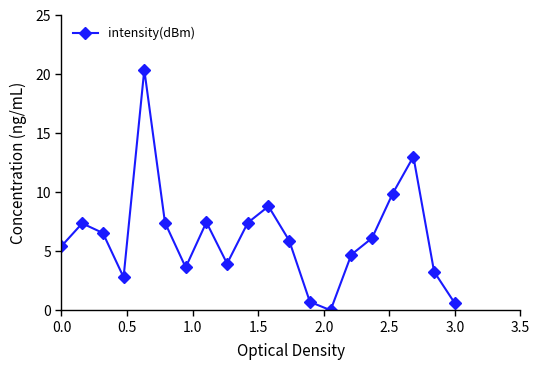

True or false: there are more than 1 points higher than both neighbors.

True